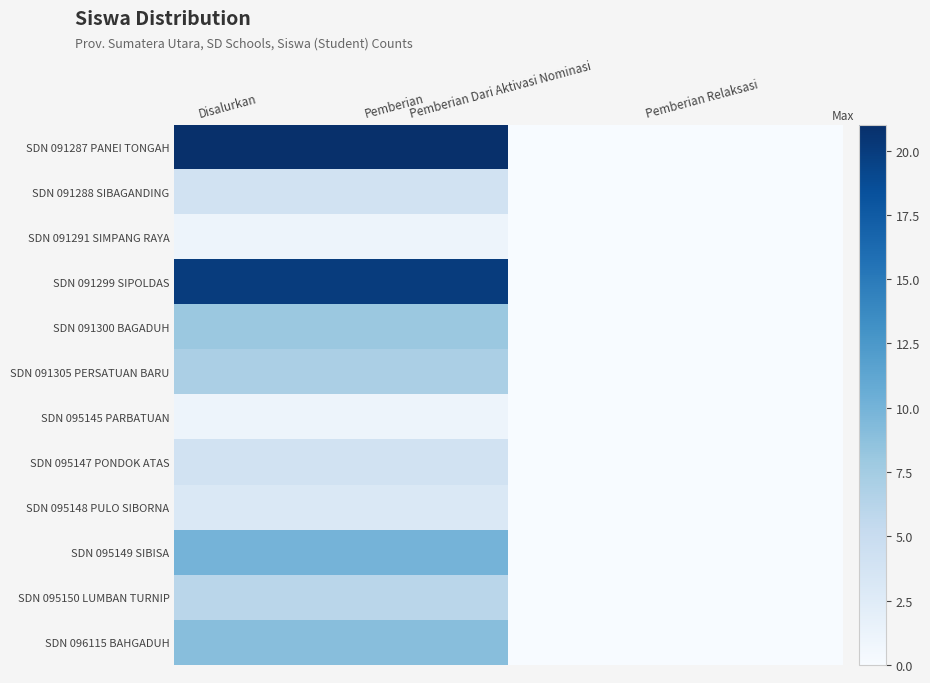

At how many categories does at least one series exceed 3?

2